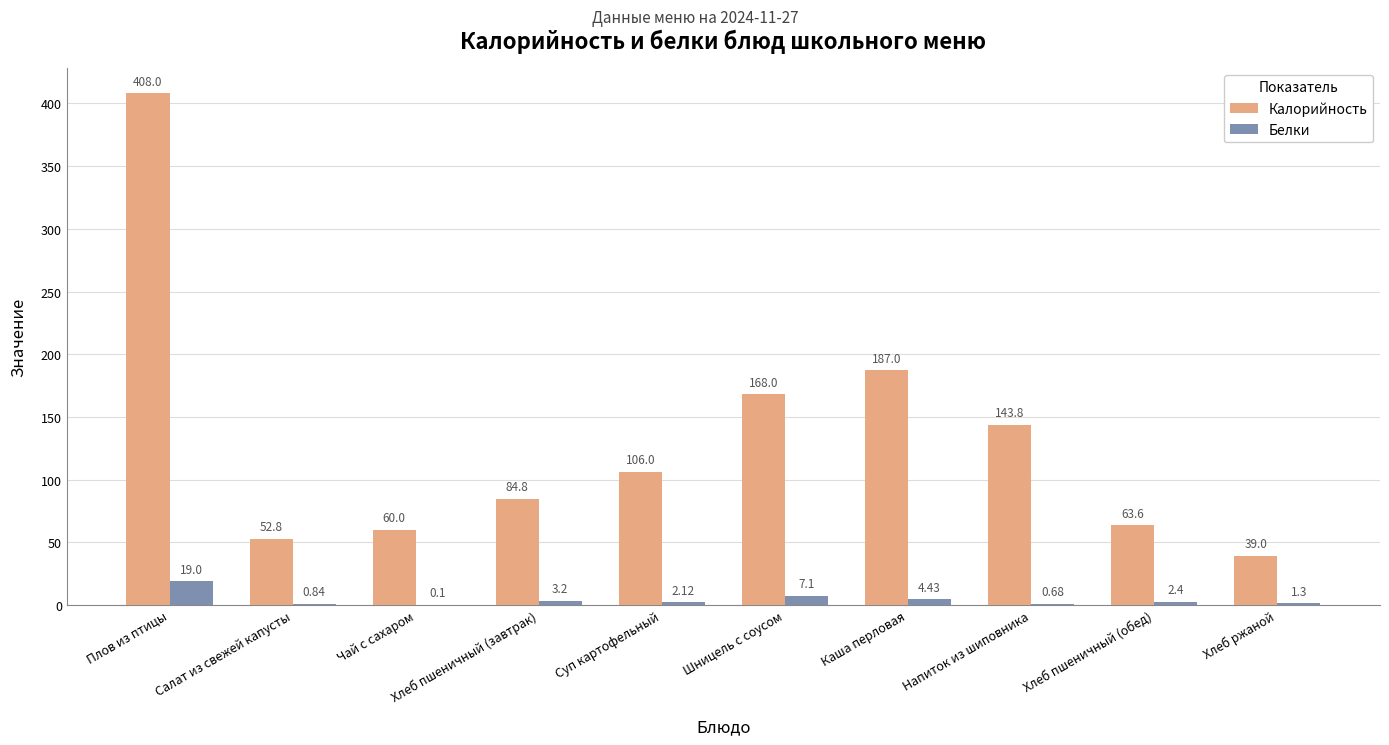

At which label does Белки reach its peak?

Плов из птицы